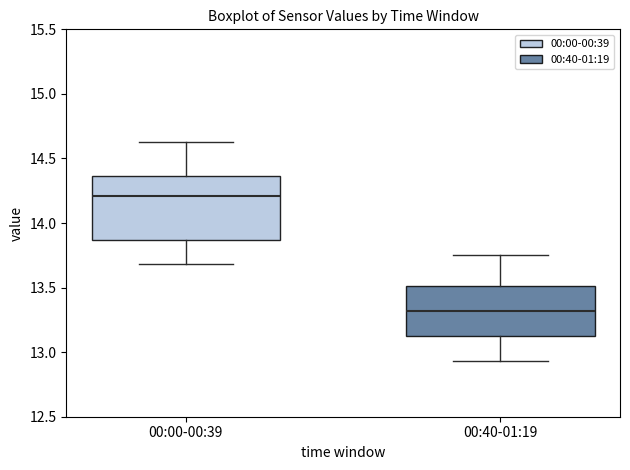

Which box's median line is the highest?

00:00-00:39